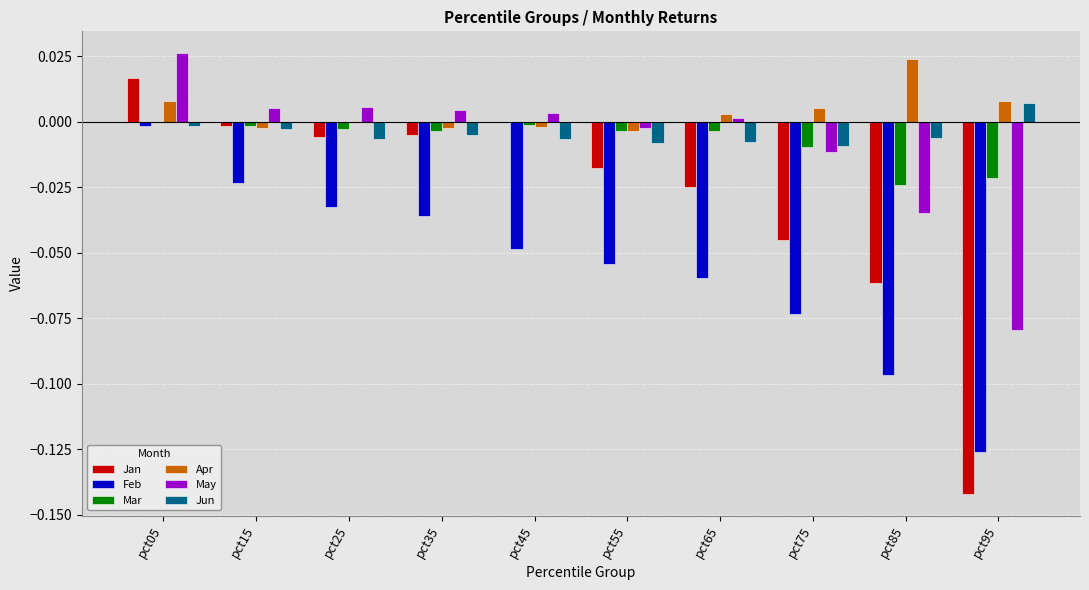

What is the sum of the Feb values at pct55 and pct95?

-0.2